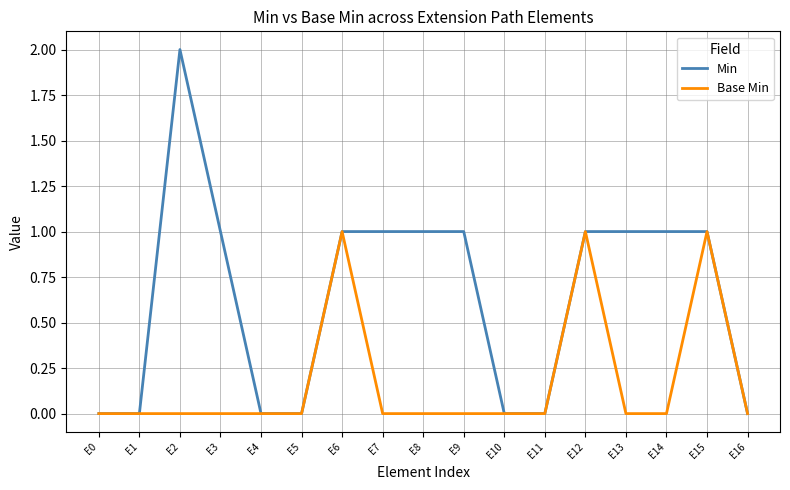

At which label does Min reach its peak?

E2